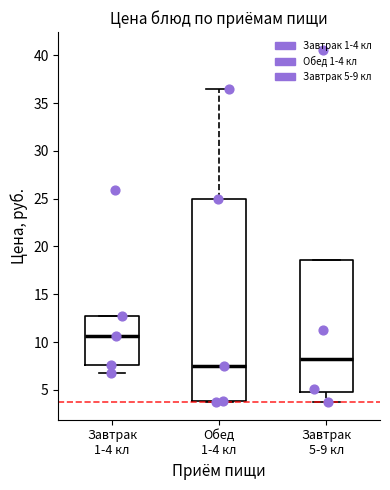

Reading left to right, read every box against the y-axis: the position of its median line, the range the box covers, and the ends of its whiskers. The values are not printed on the chart, so give them approximately, as read against the axis.

Завтрак 1-4 кл: median 10.5, box 7.5 to 13.0, whiskers 7.0 to 13.0
Обед 1-4 кл: median 7.5, box 4.0 to 25.0, whiskers 3.5 to 36.5
Завтрак 5-9 кл: median 8.0, box 5.0 to 18.5, whiskers 3.5 to 18.5